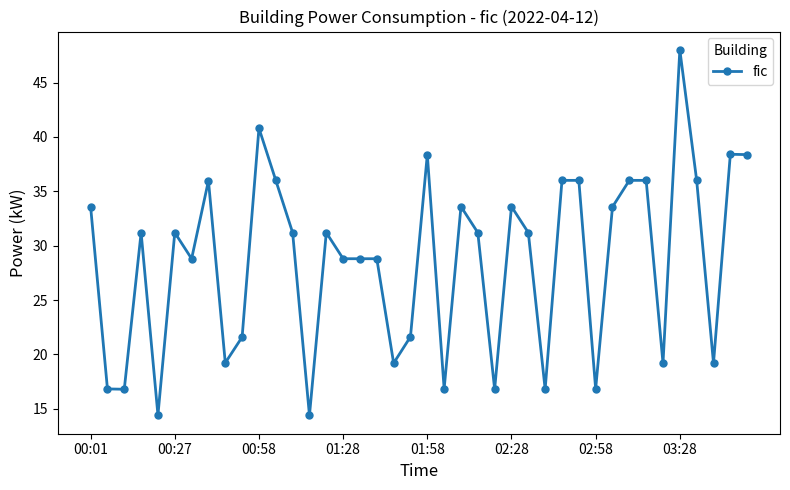

What is the minimum value shown in the chart?

14.4